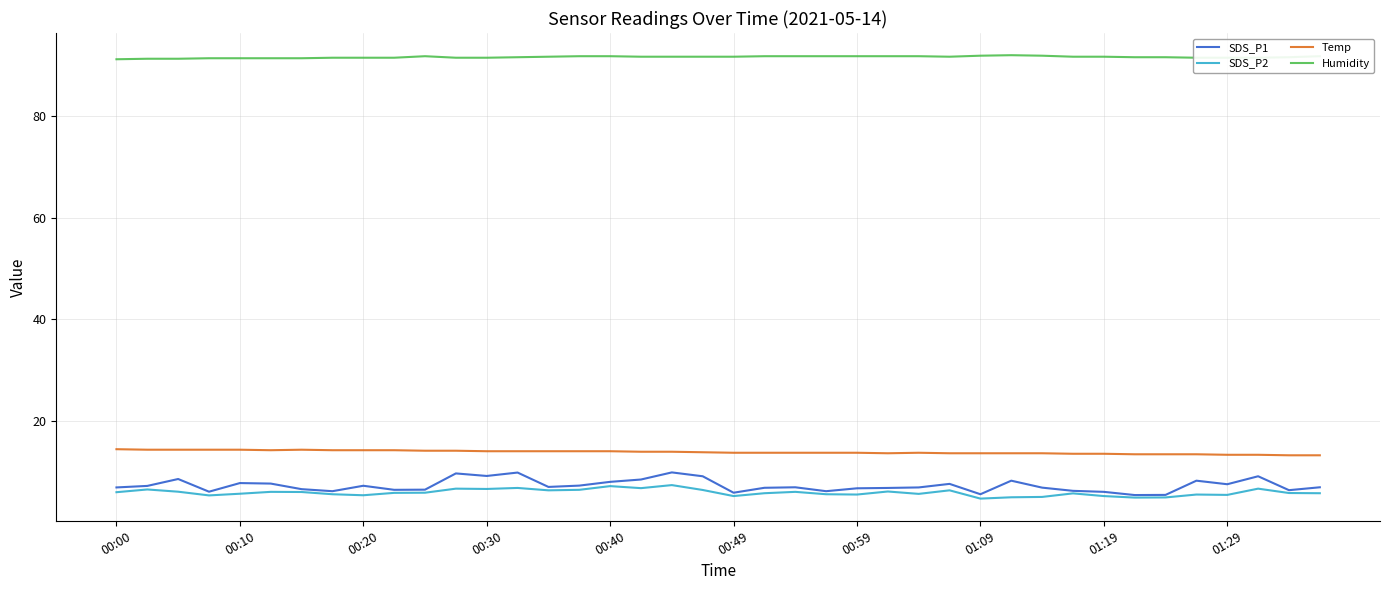

True or false: SDS_P1 and Humidity cross at least once.

False